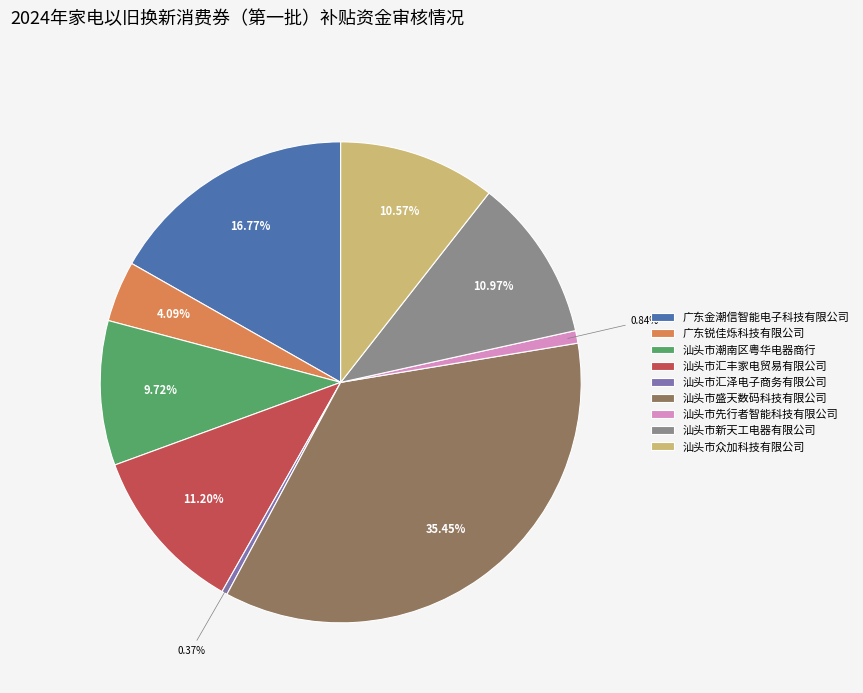

Does 汕头市新天工电器有限公司 account for over 50% of the chart?

No